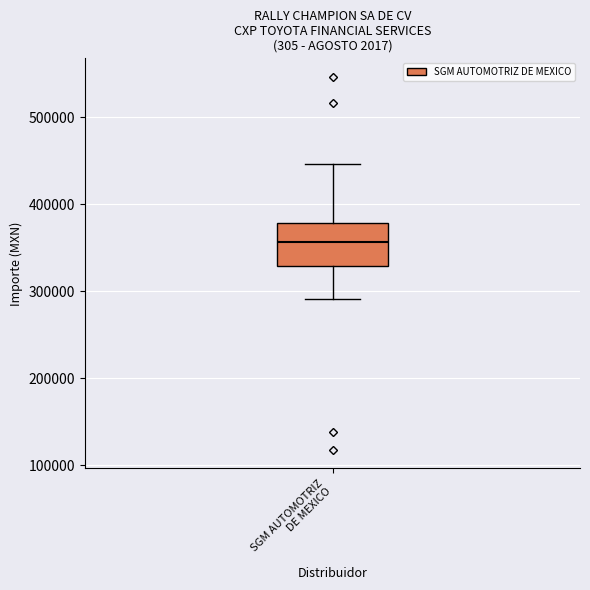

Transcribe this box plot: give where the median line is, the range the box spans, and where the two whiskers end, as read against the y-axis. The values are not printed on the chart, so give them approximately, as read against the axis.

median 360000, box 330000 to 380000, whiskers 290000 to 450000